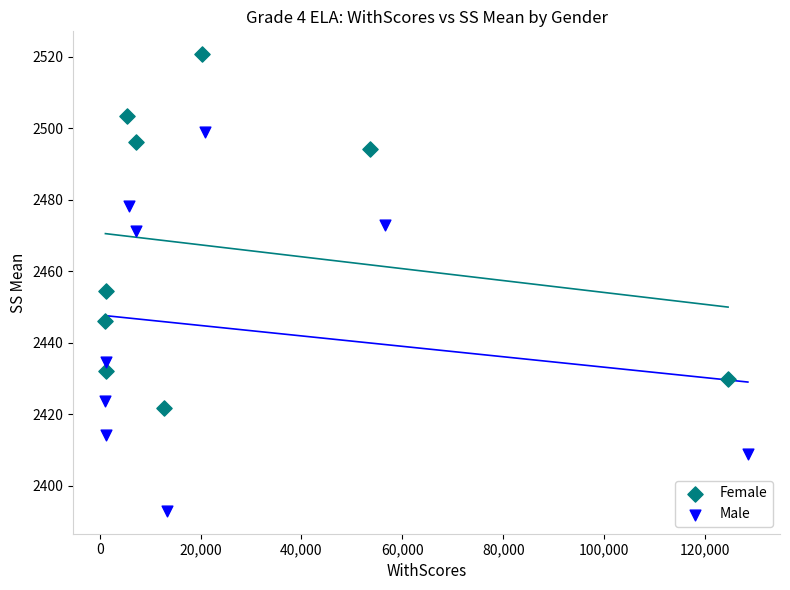

Which series reaches the maximum Y coordinate?

Female